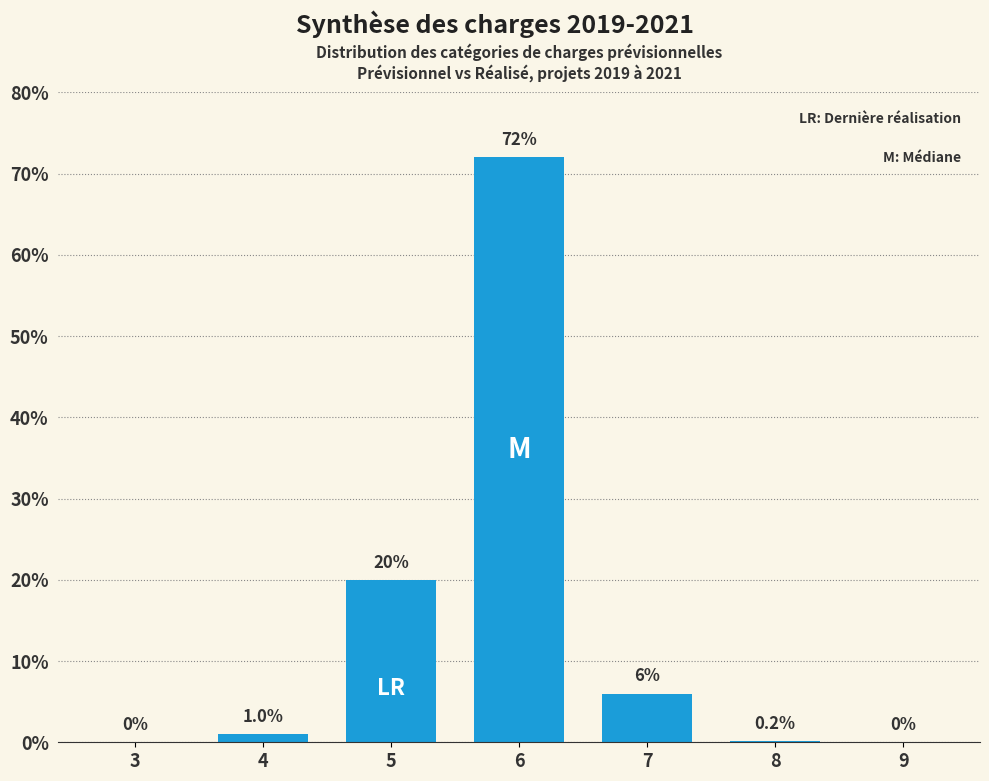

Reading left to right, transcribe all the data shown in this chart.

3=0.0	4=1.0	5=20.0	6=72.0	7=6.0	8=0.2	9=0.0